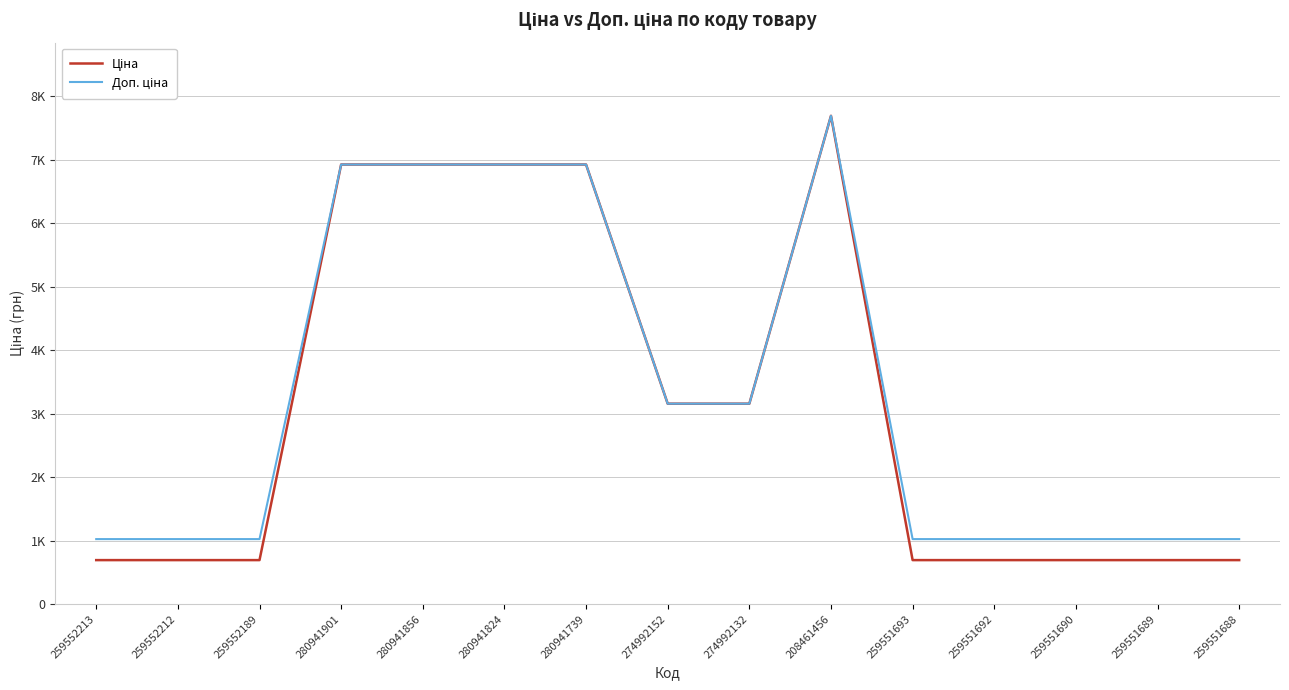

True or false: Доп. ціна and Ціна cross at least once.

False